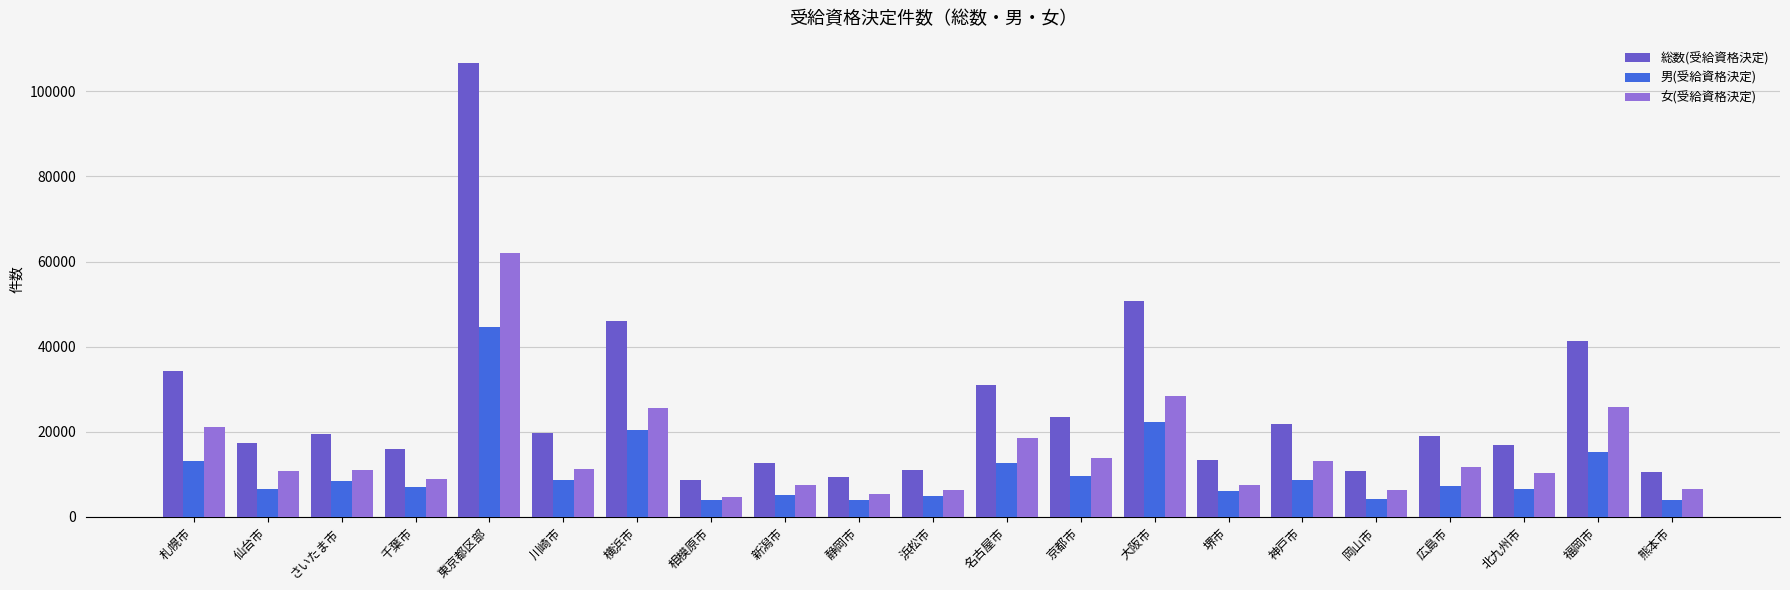

Is it true that 総数(受給資格決定) equals 4261 at 堺市?

False